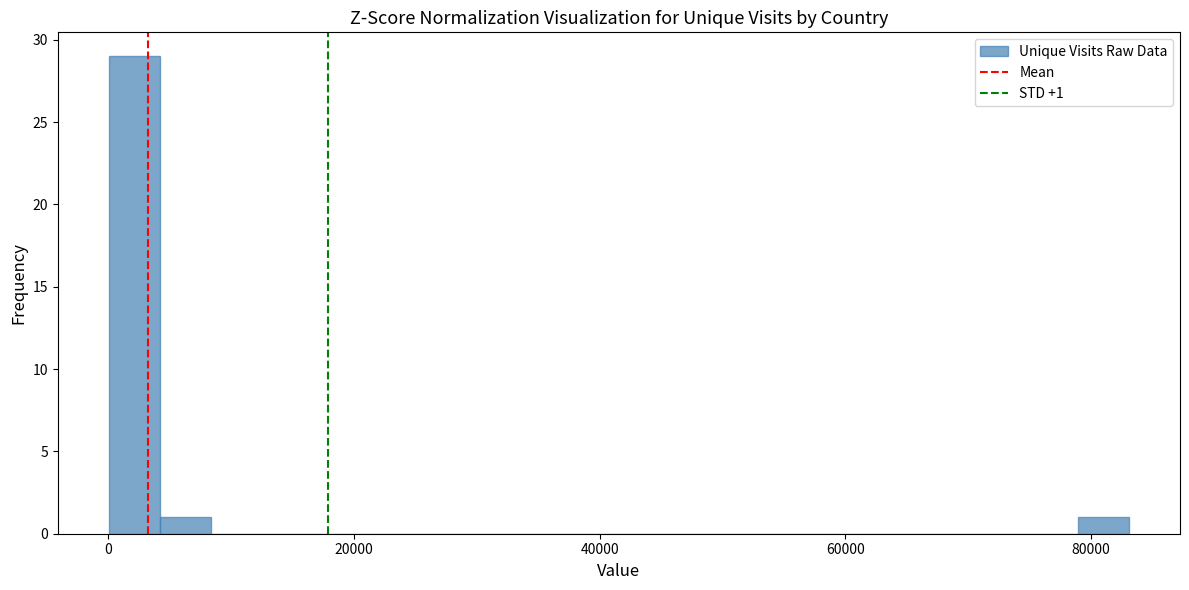

Around what value on the x-axis is the tallest bar? Give the approximate position of its centre, as read against the axis.

2000